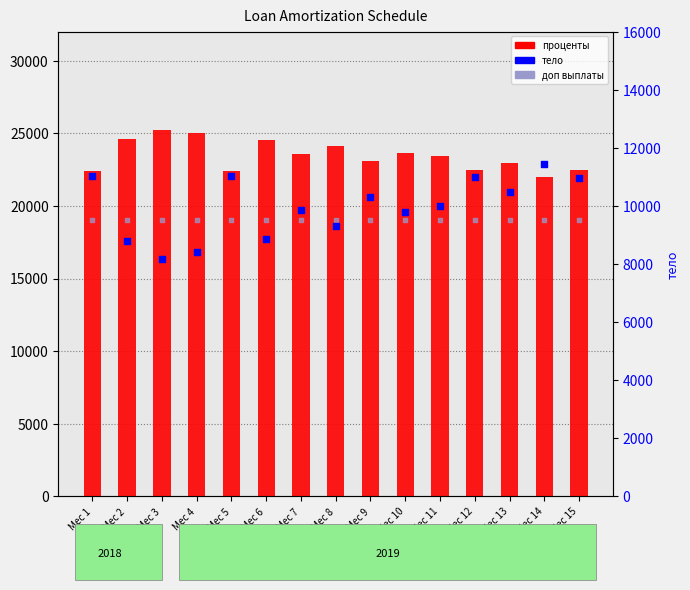

What are all the series names shown in the legend?

проценты, доп выплаты, тело